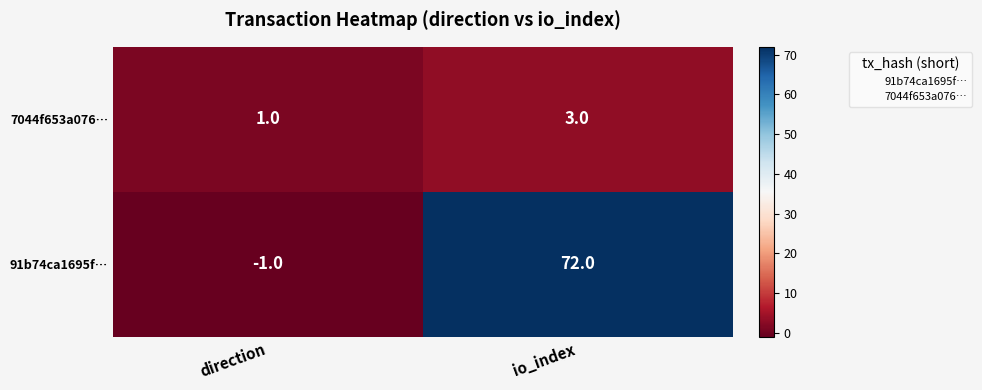

At which label is 7044f653a076… closest to 2?

direction